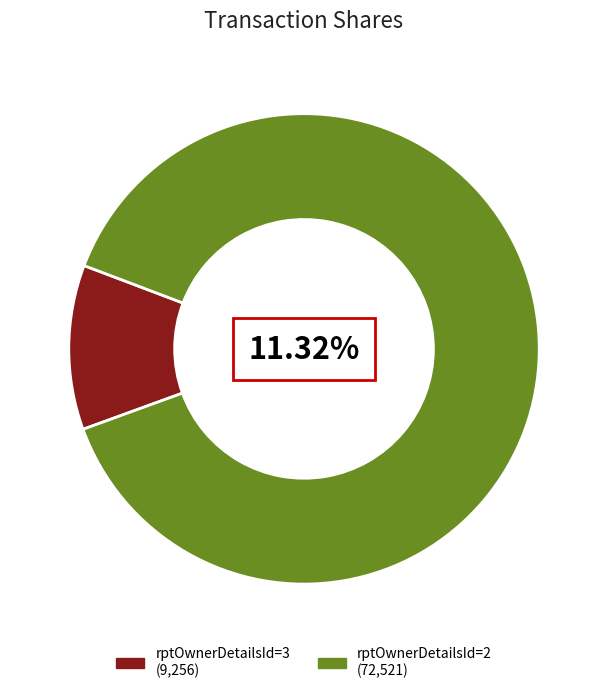

The 2023-03-09 slice represents 40% of the pie. True or false?

False